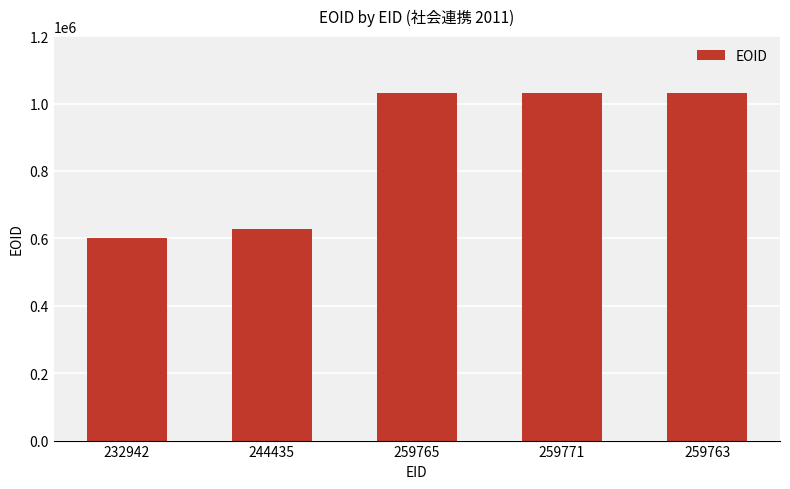

How many data points does each series have?

5